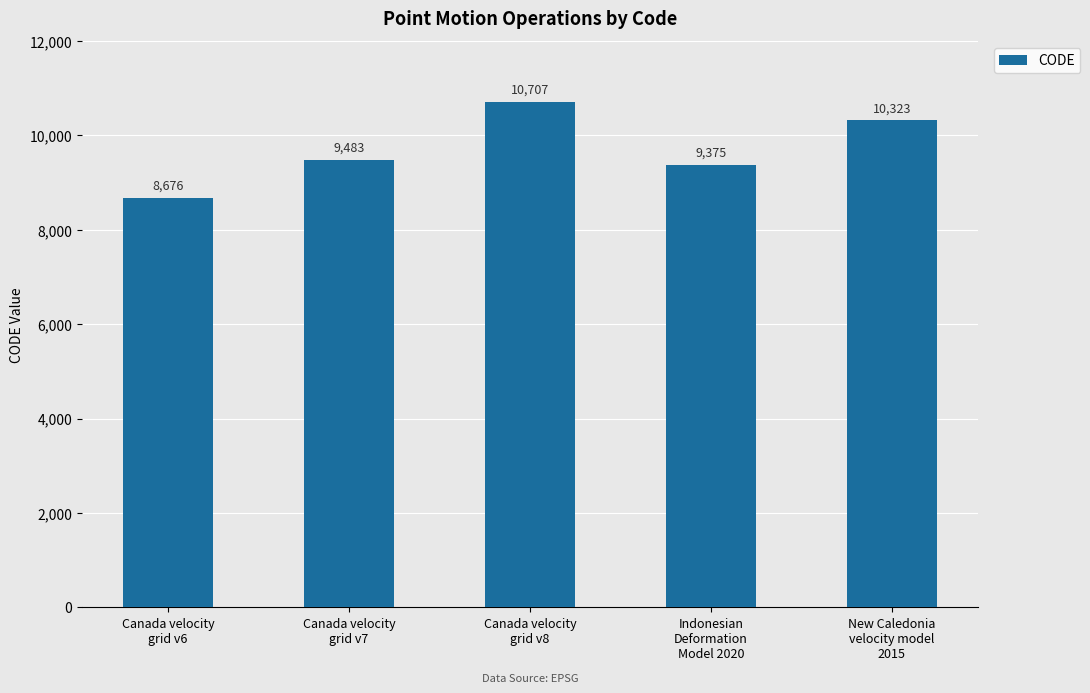

At which category does the chart reach its minimum across all series?

Canada velocity
grid v6